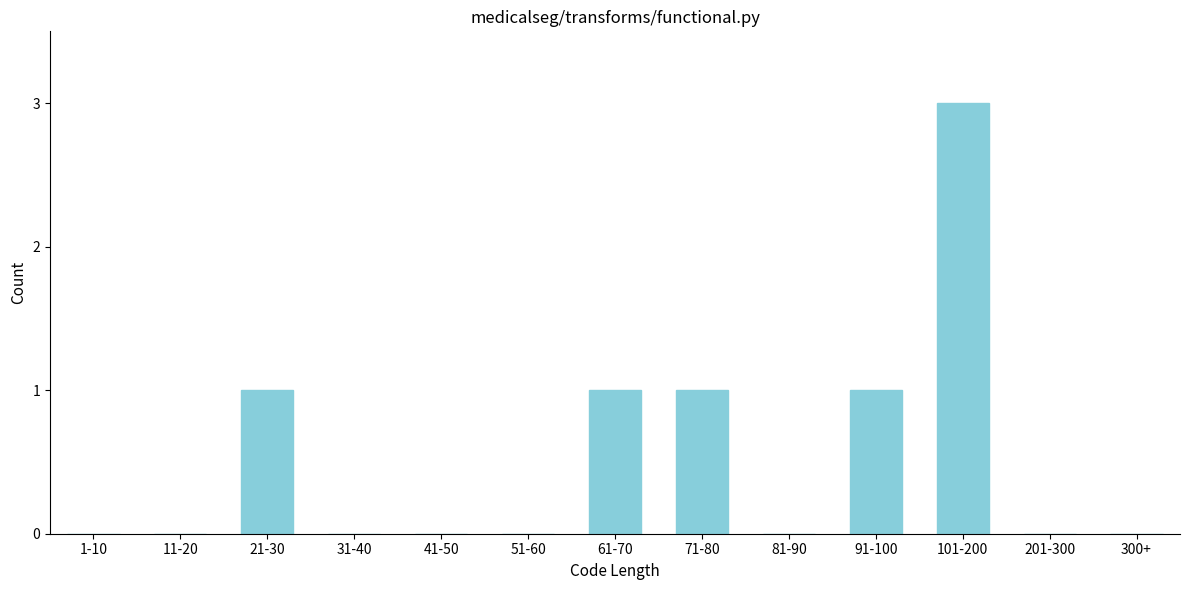

Reading left to right, extract all data points from this chart.

1-10=0	11-20=0	21-30=1	31-40=0	41-50=0	51-60=0	61-70=1	71-80=1	81-90=0	91-100=1	101-200=3	201-300=0	300+=0